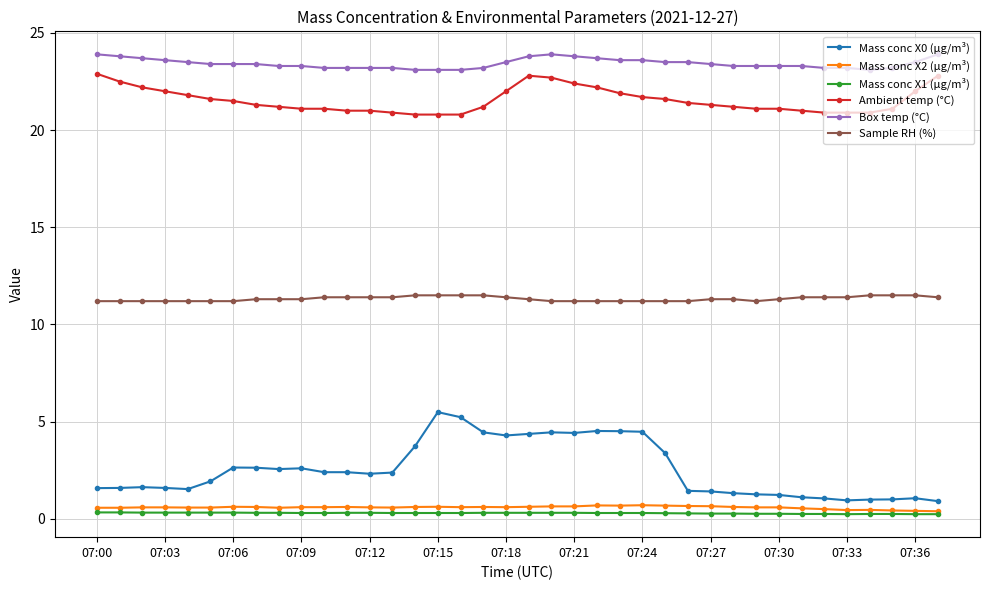

What is the maximum value for Box temp (°C)?

23.9